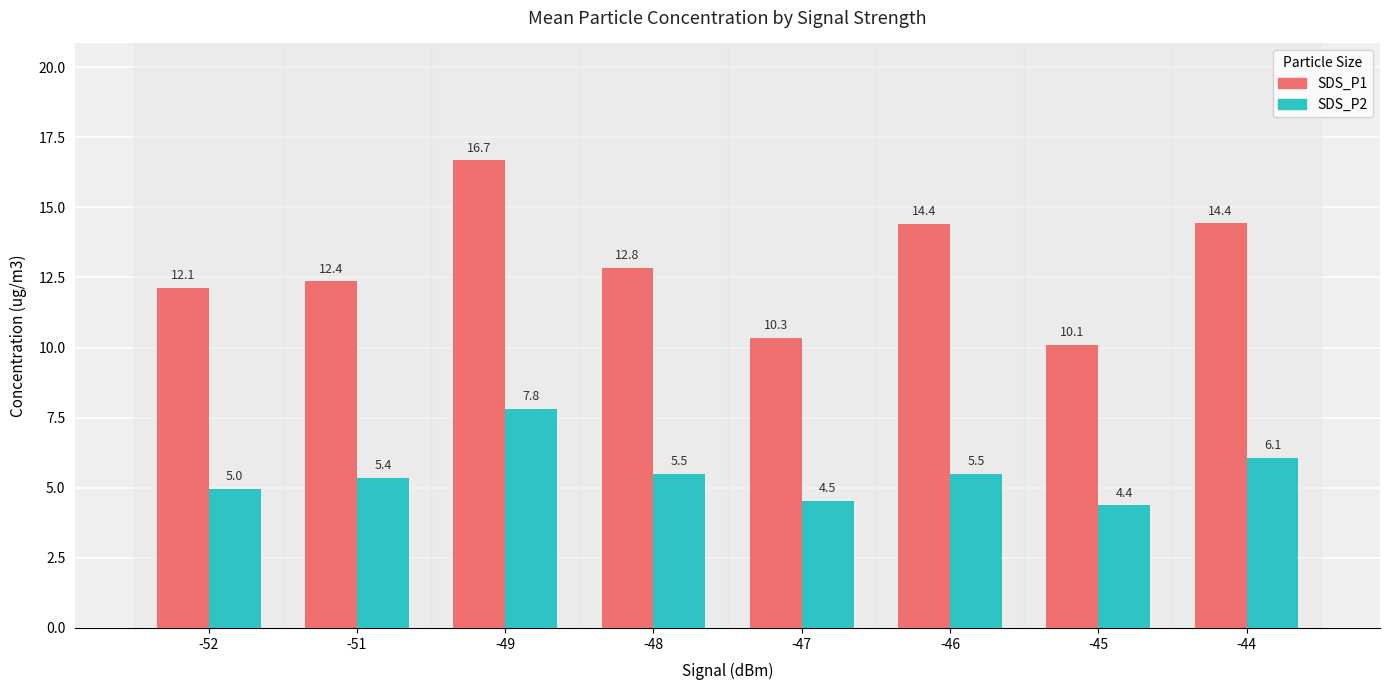

What is the value of the SDS_P1 bar at the 3rd from the left?

16.7